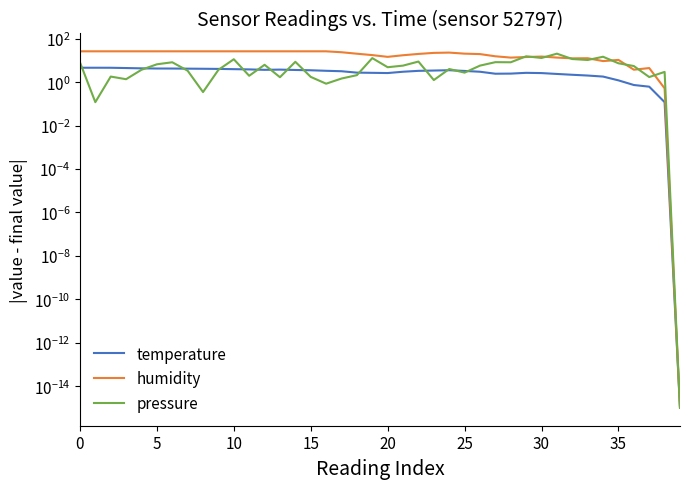

Is it true that humidity equals 26.3 at 14?

True